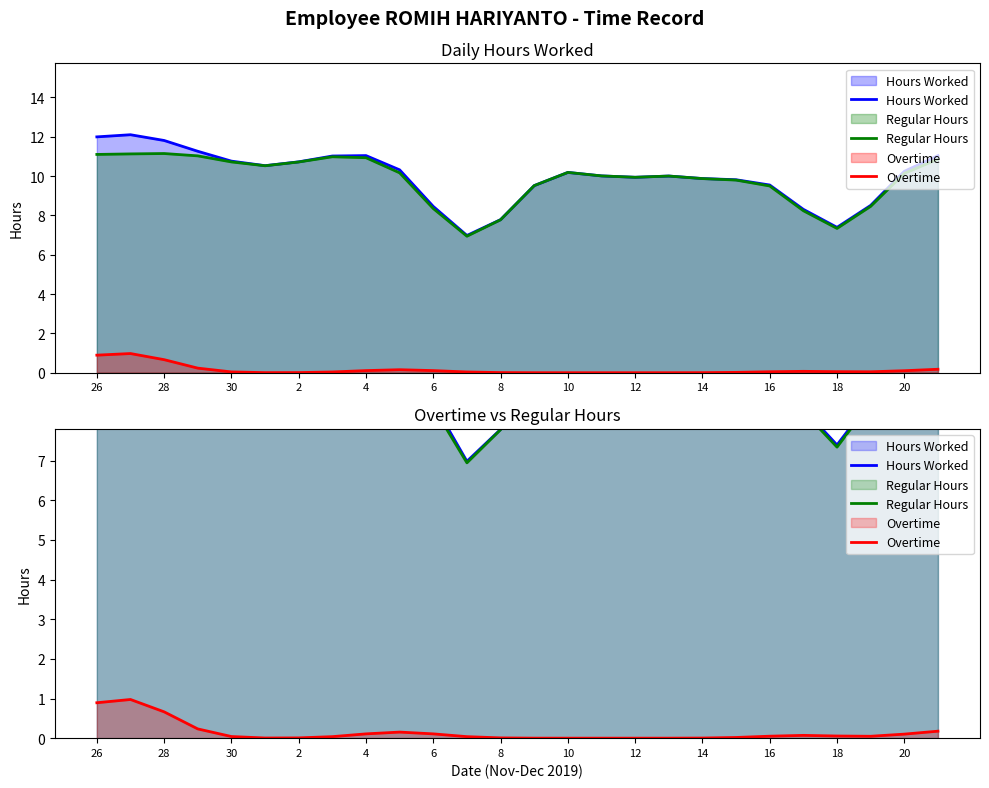

What is the greatest value displayed?

12.1